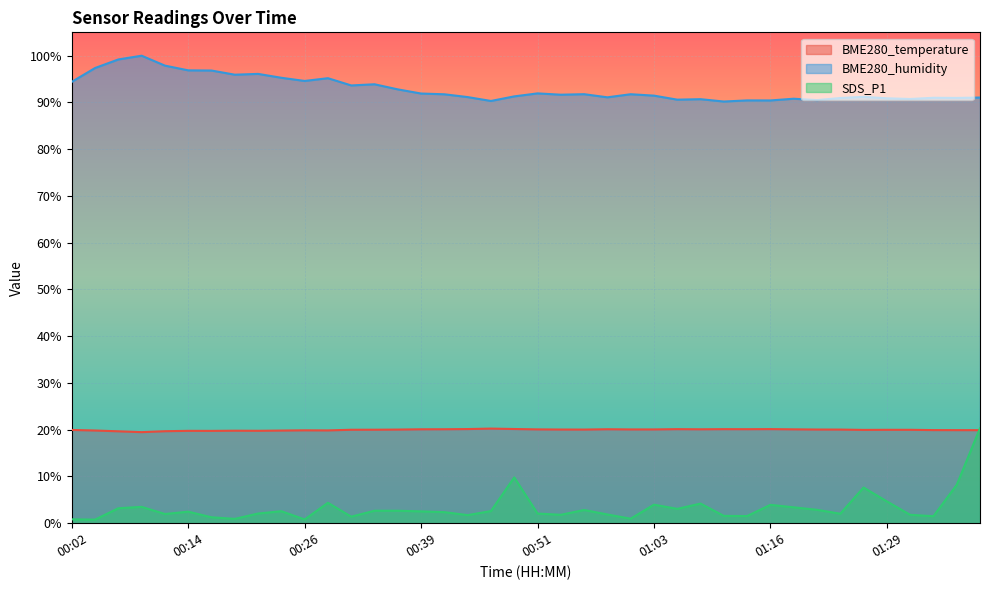

True or false: BME280_humidity and SDS_P1 intersect in this chart.

False